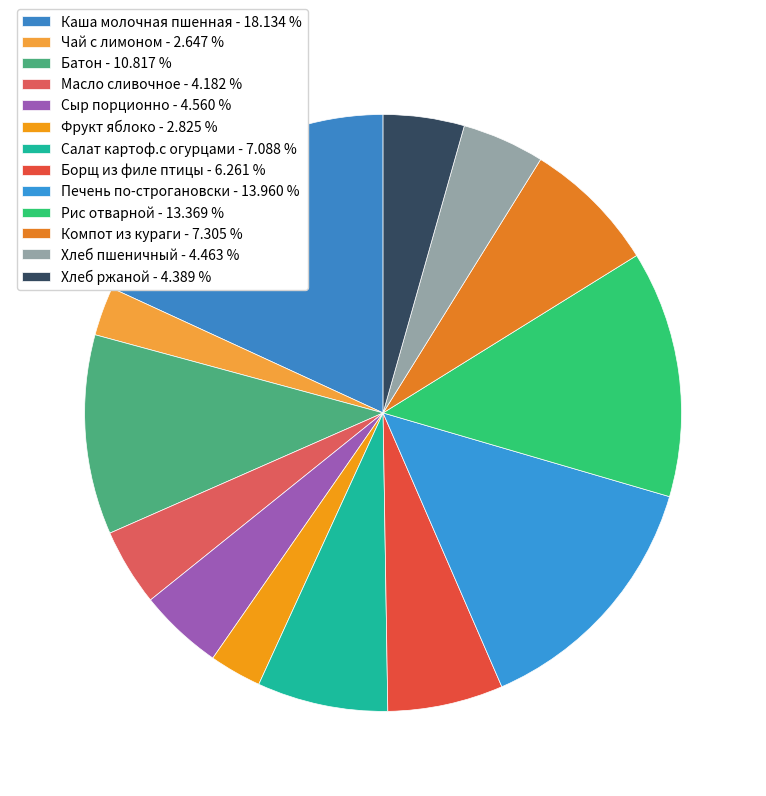

To the nearest percent, what is the average slice percentage?

8%